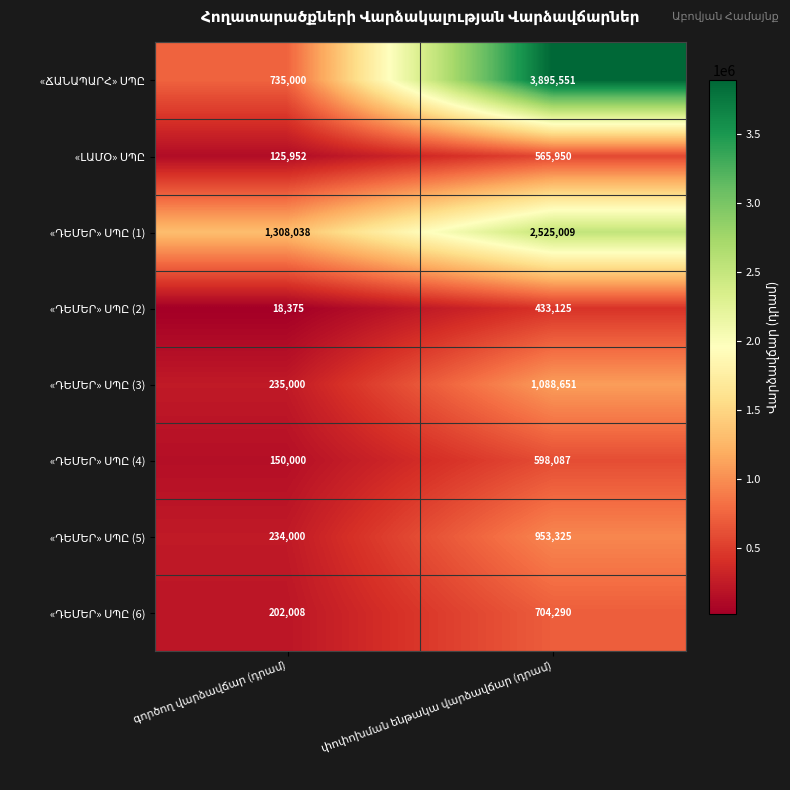

What is the minimum value shown in the chart?

18375